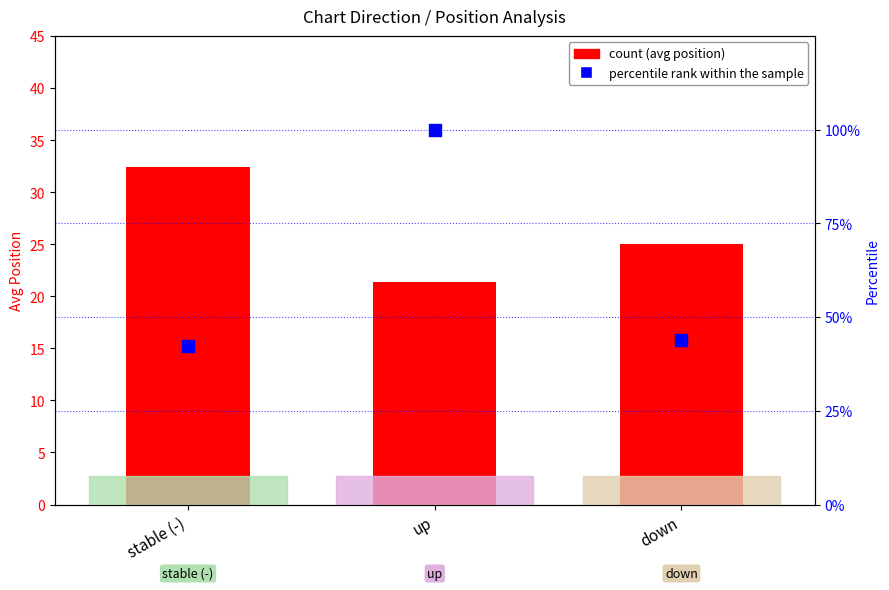

Which series reaches the minimum Y coordinate?

count (avg position)